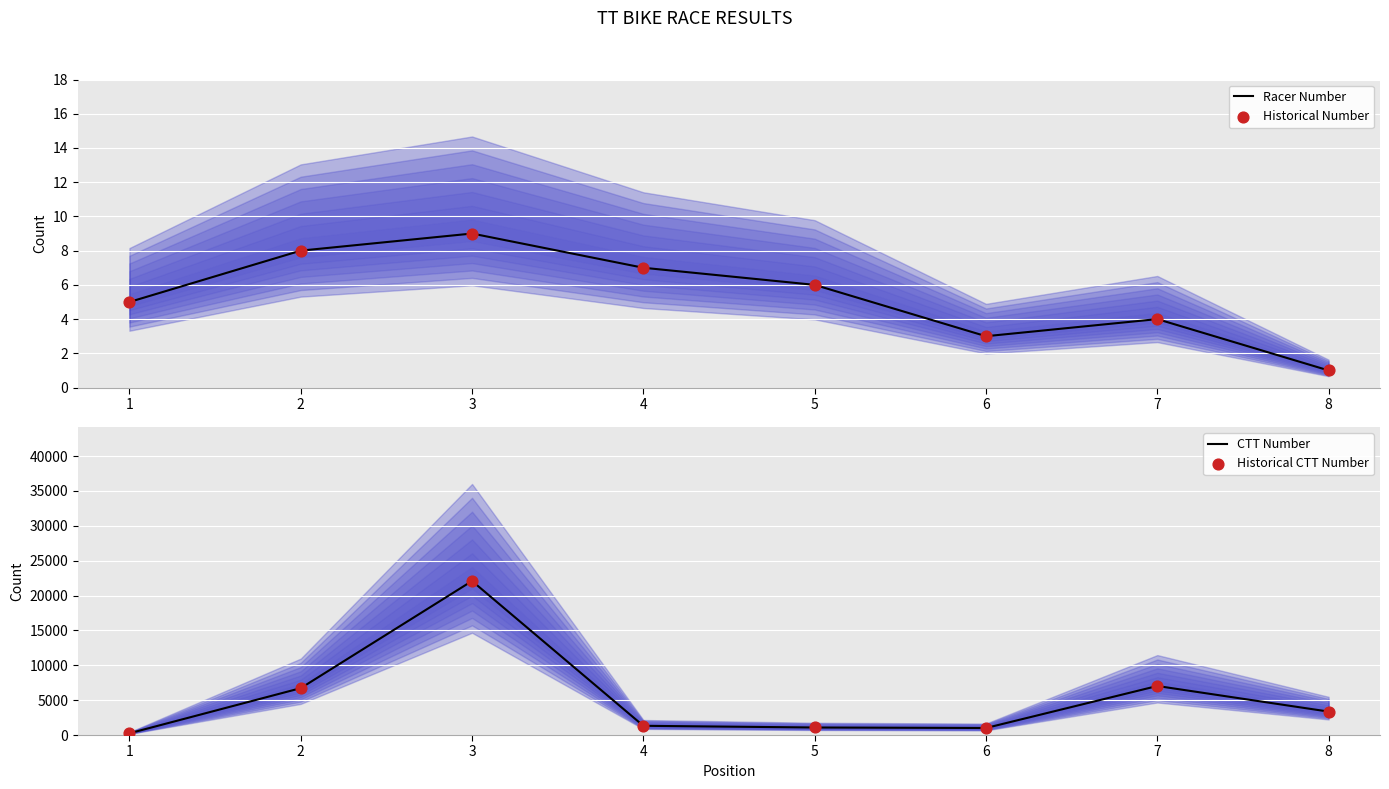

Is the value of Historical CTT Number at 8 greater than the value of Racer Number at 1?

Yes